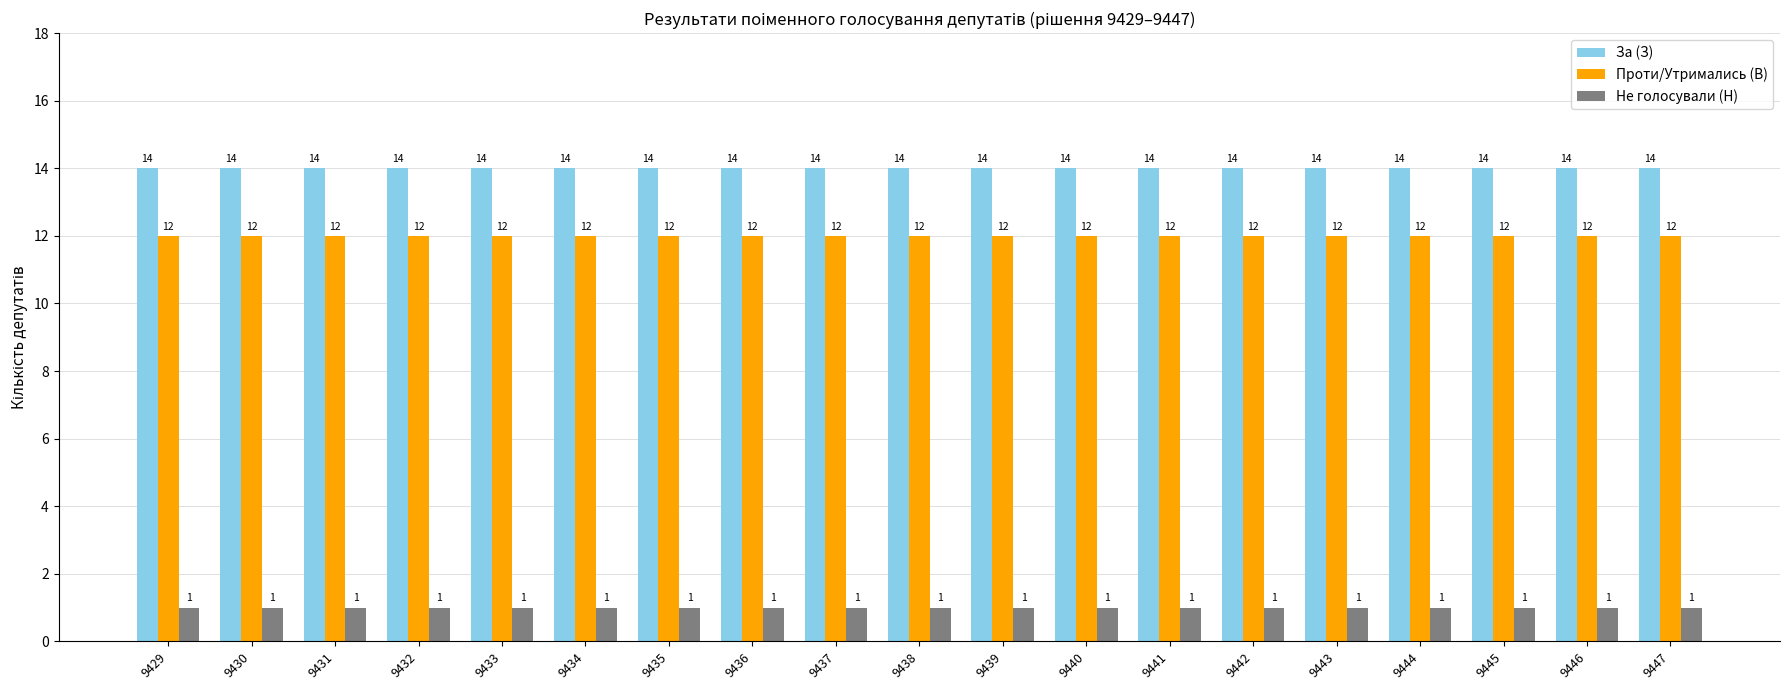

The value of За (З) at 9434 is 14. True or false?

True